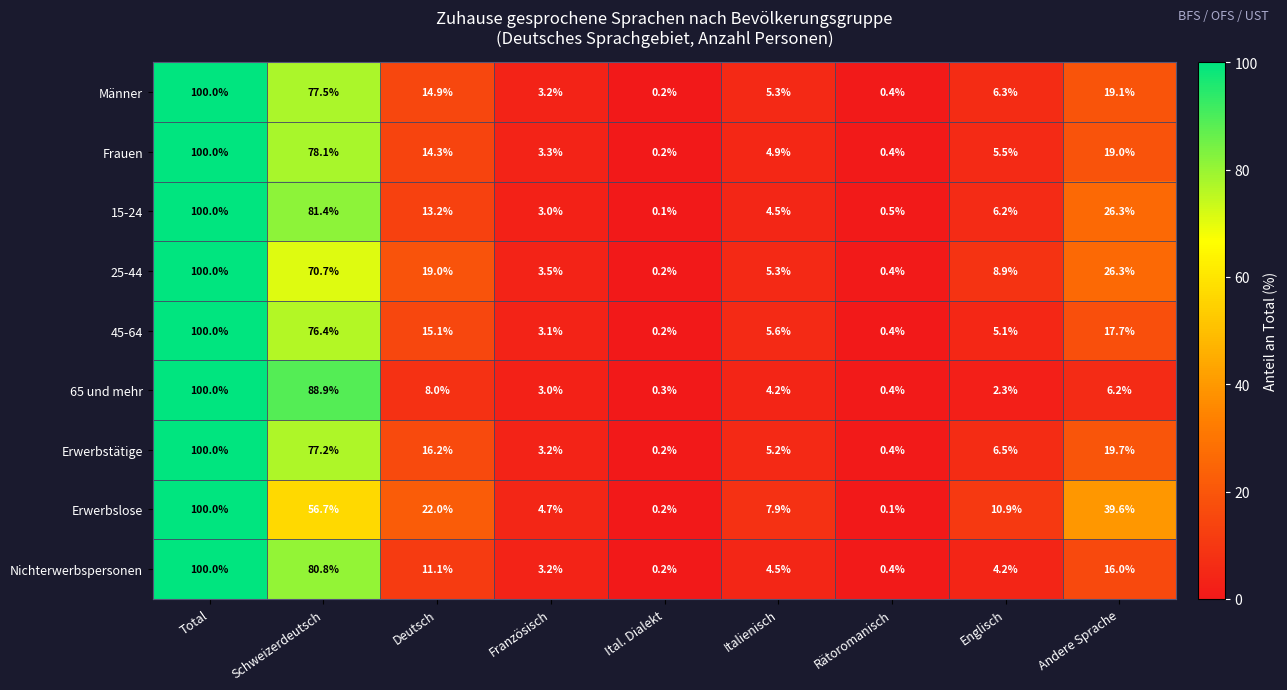

What is the difference between the maximum and minimum values in the Männer series?

99.8